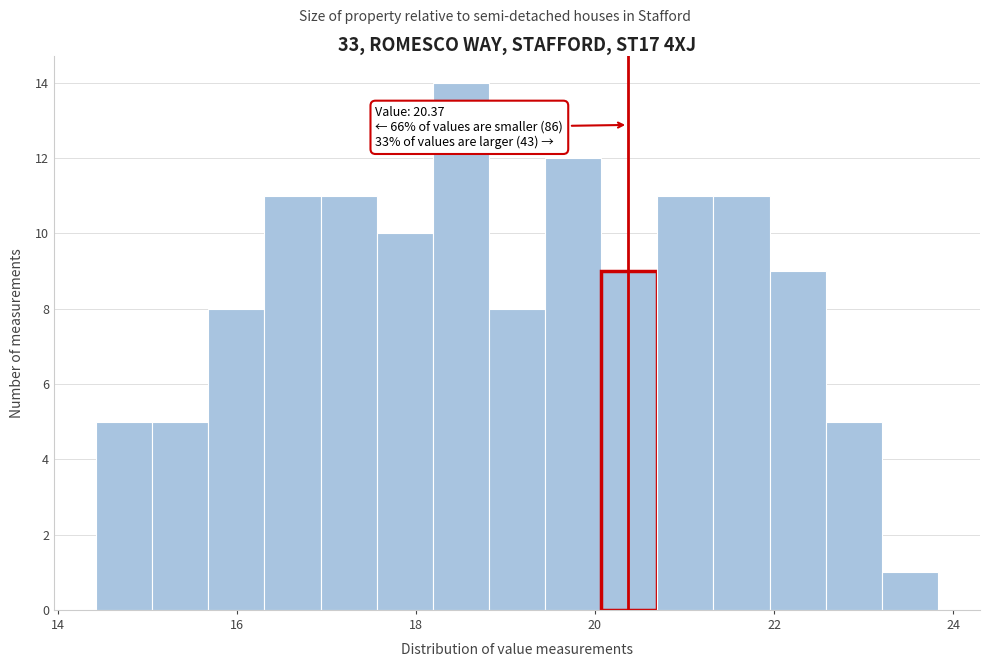

Around what value on the x-axis is the tallest bar? Give the approximate position of its centre, as read against the axis.

18.6